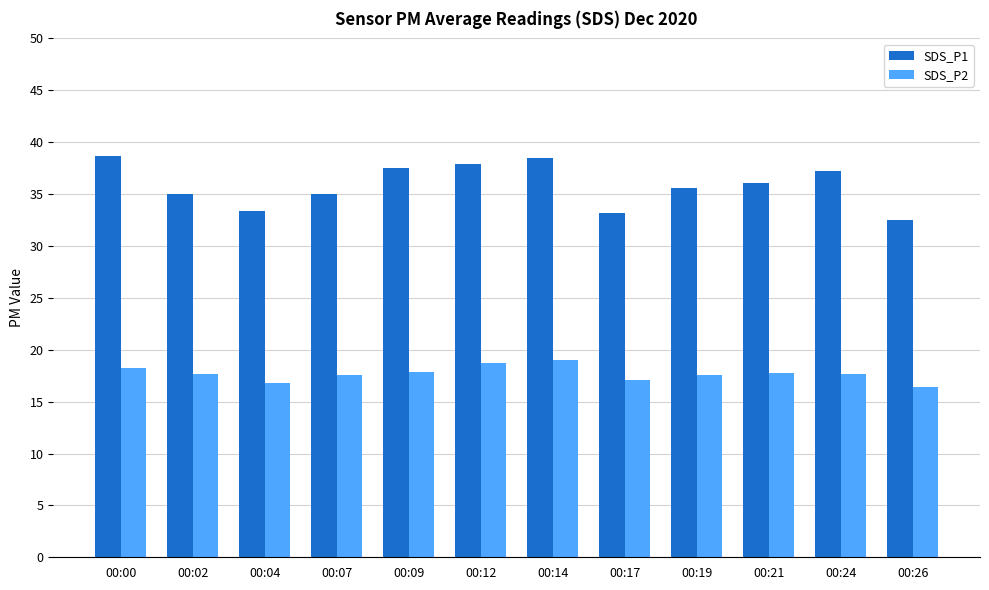

How many distinct data groups are displayed?

2